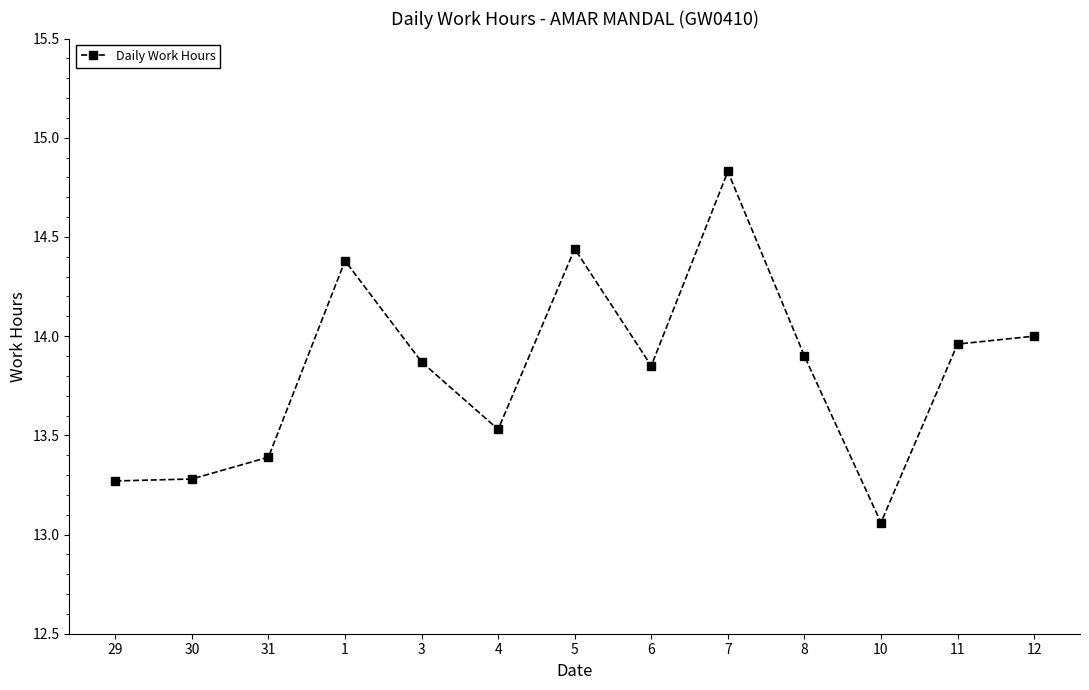

Which category has the lowest value across all series?

10